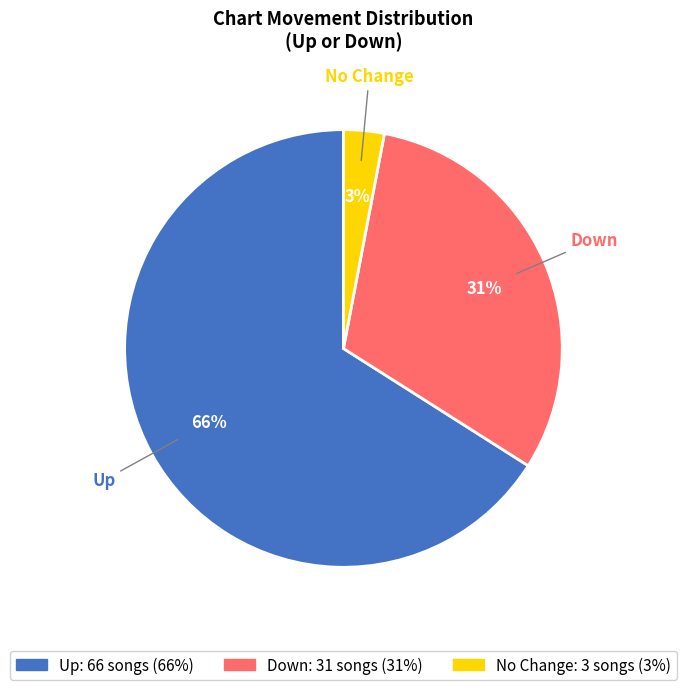

To the nearest percent, what is the average slice percentage?

33%